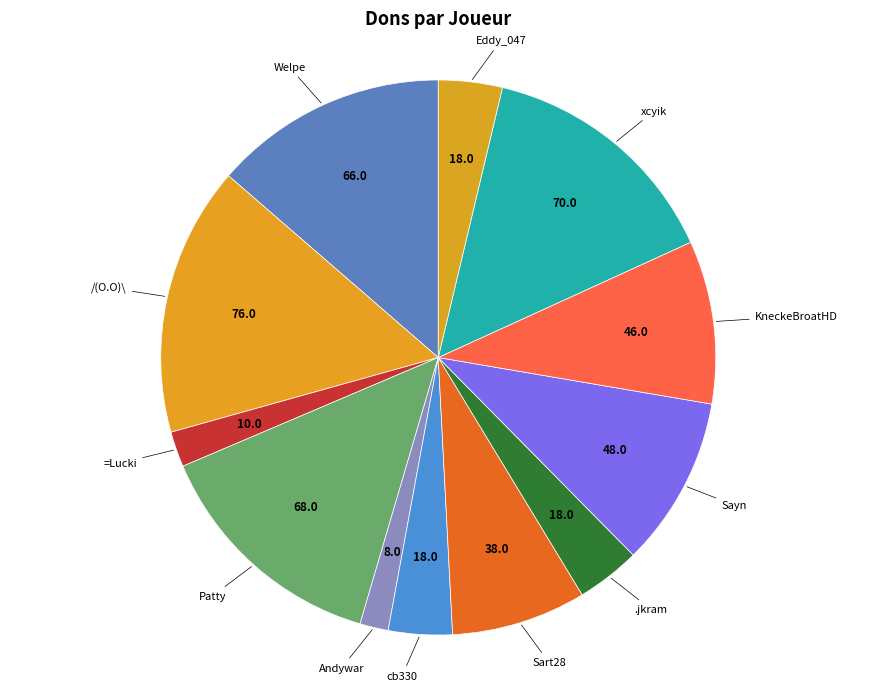

How many slices are in this pie chart?

12